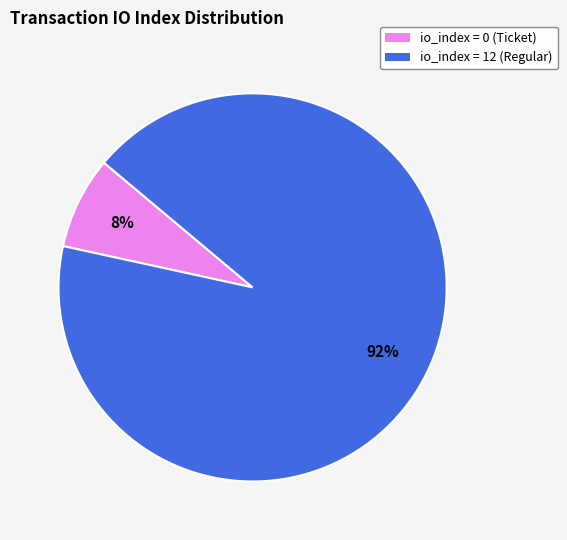

To the nearest percent, what is the average slice percentage?

50%